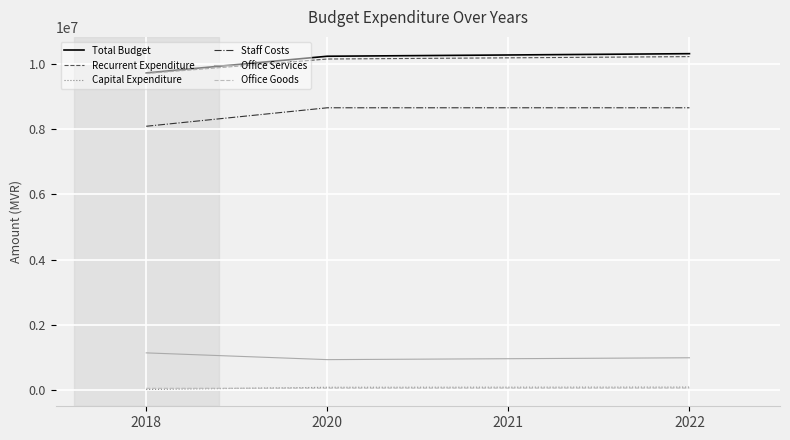

True or false: Office Goods and Staff Costs cross at least once.

False